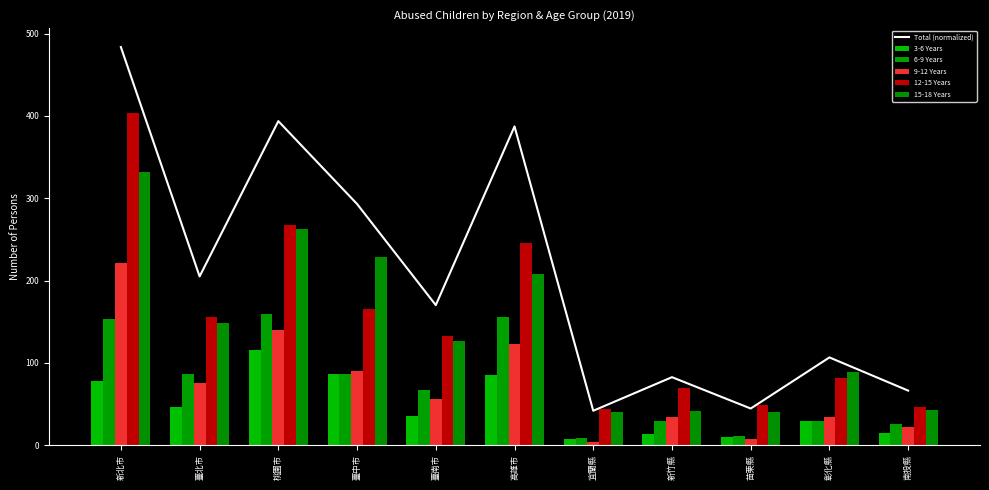

How many values in the 12-15 Years series are below 132?

5